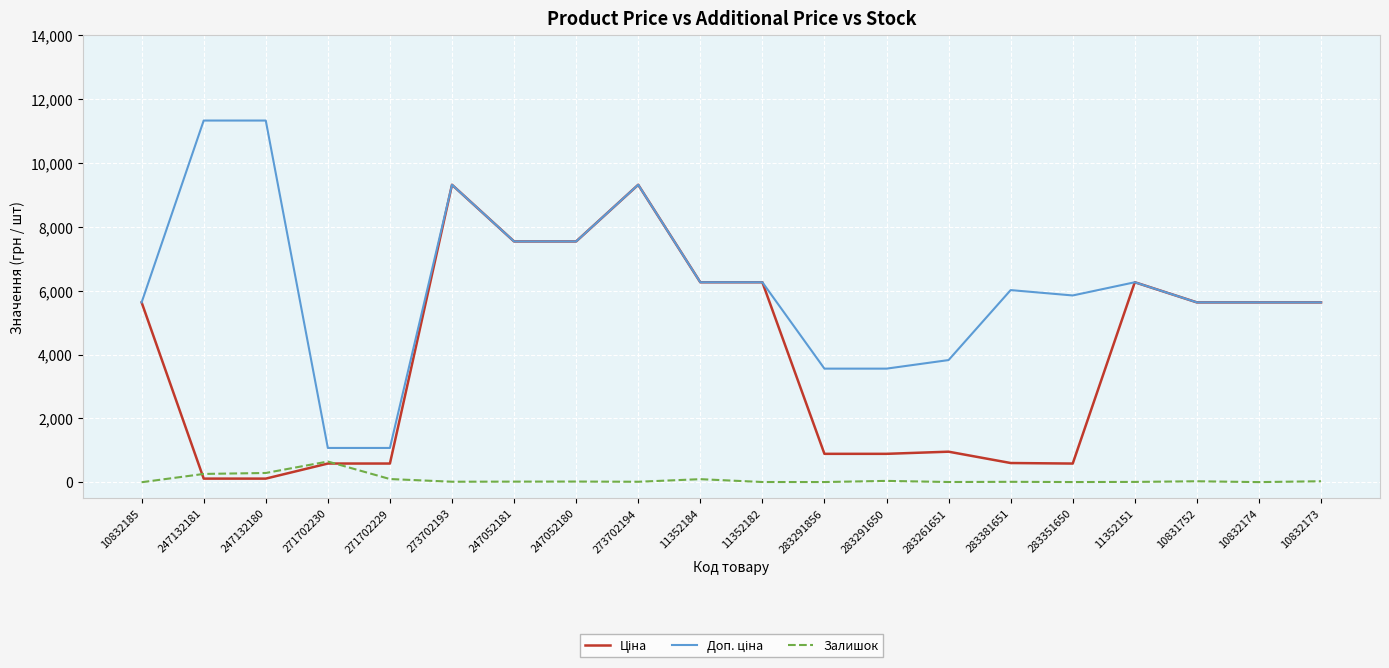

What is the total value across all series at 271702230?

2309.4